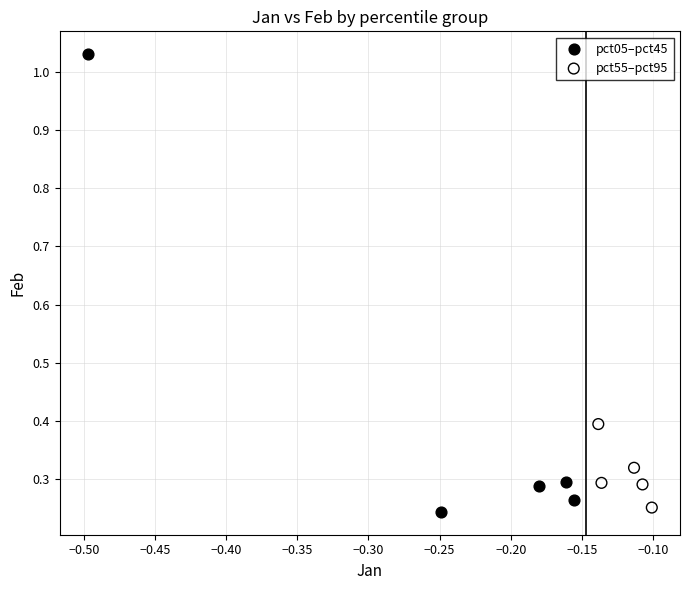

Which series reaches the maximum Y coordinate?

pct05–pct45